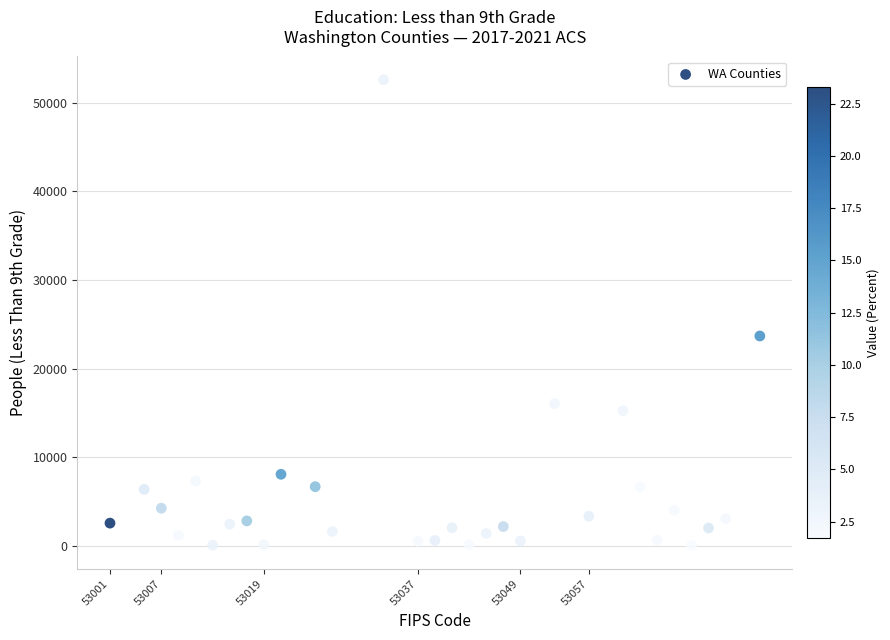

What is the range of Y values (max minus min)?

52532